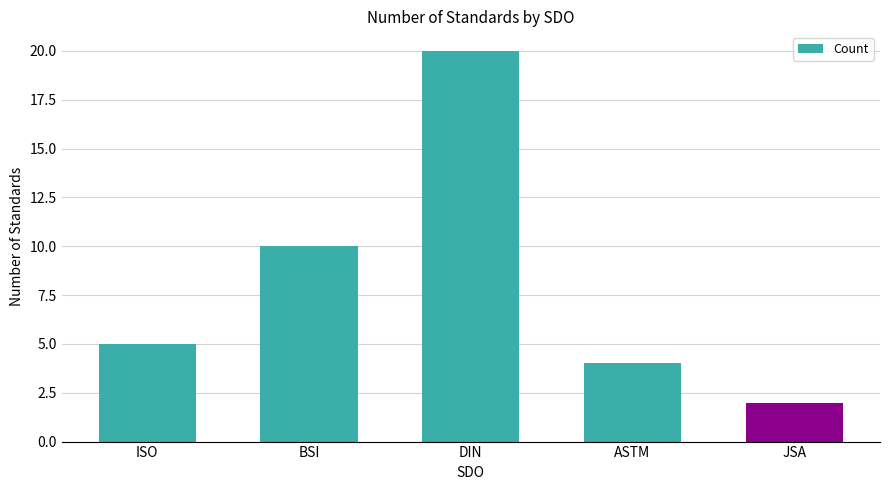

Reading left to right, list all the values displayed in this chart.

5	10	20	4	2